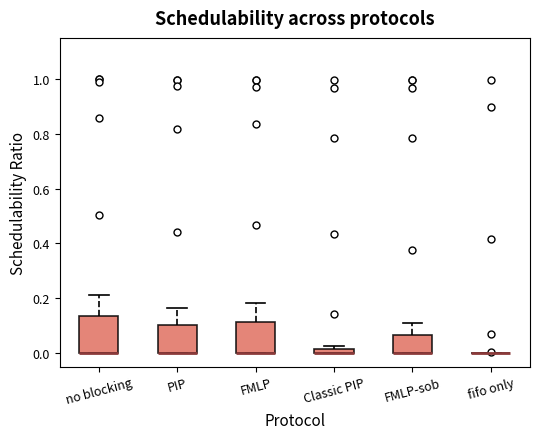

Which box is the tallest, from its lower edge to its upper edge?

no blocking